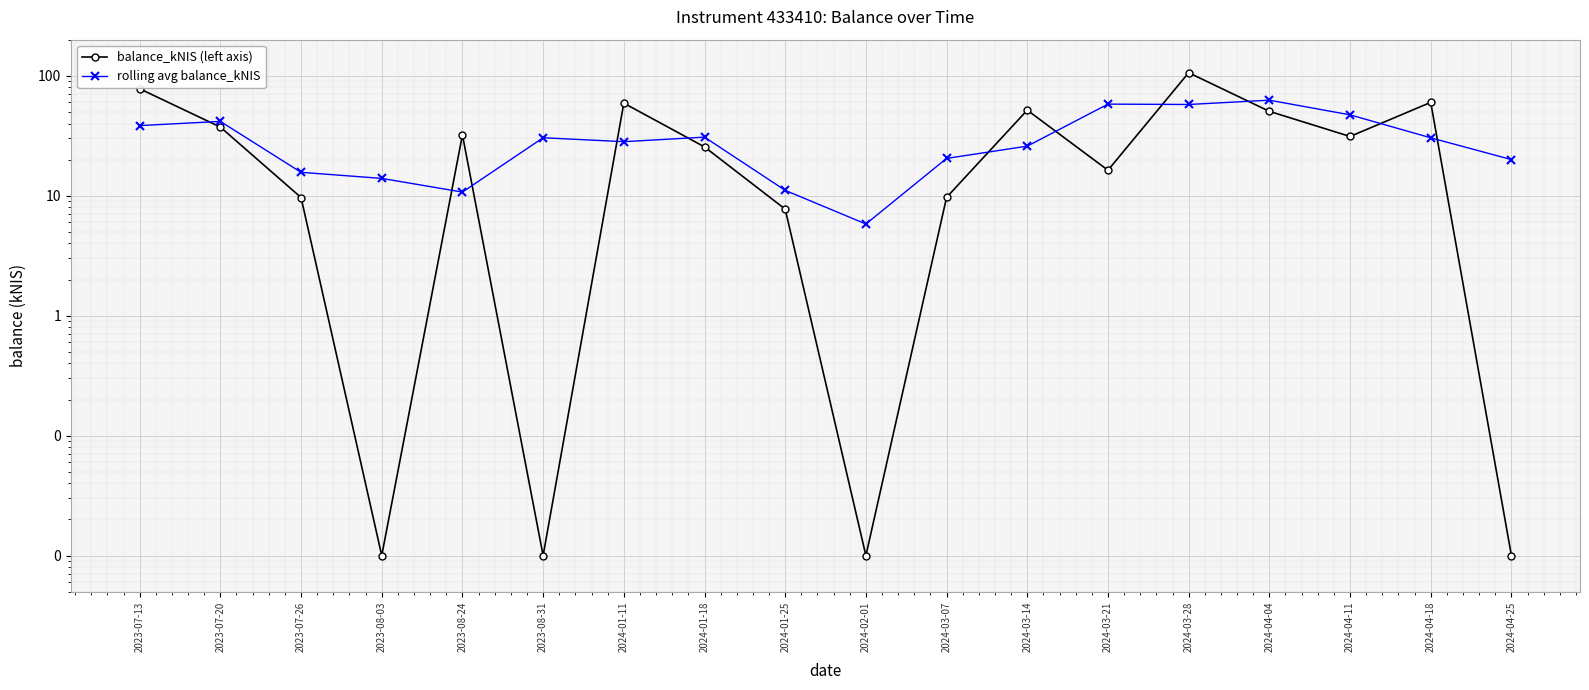

What position from the left is 2024-01-25?

9